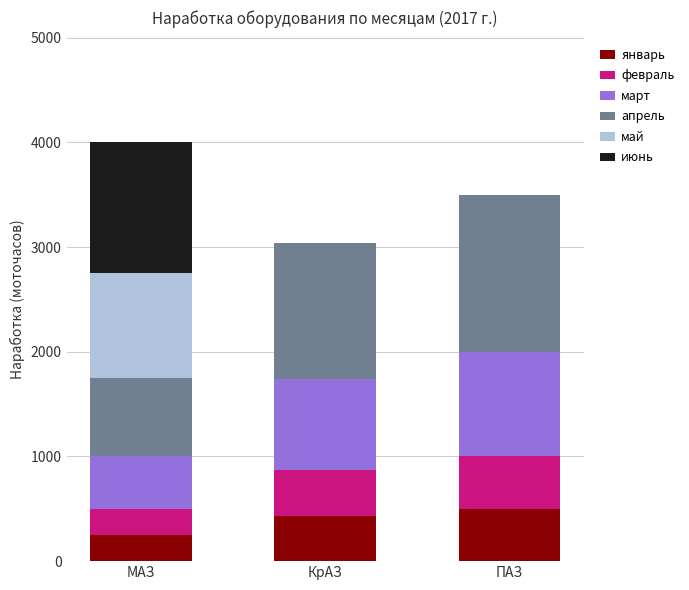

What is the total value across all series at ПАЗ?

3500.0